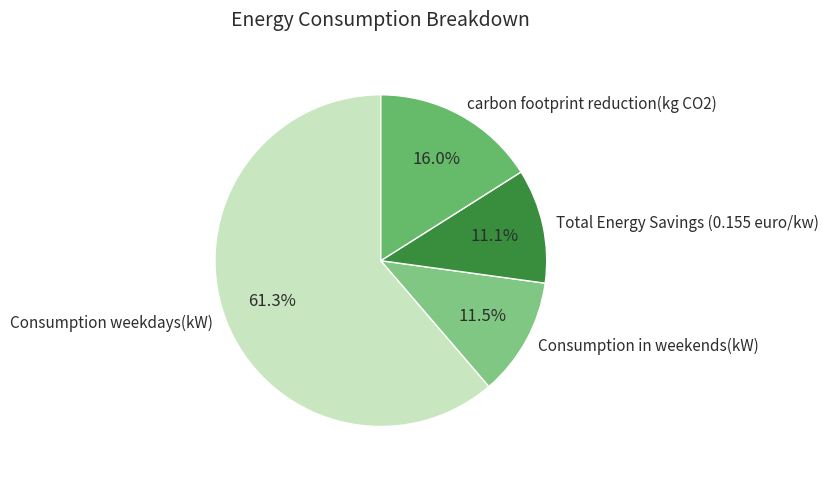

To the nearest percent, what is the difference between the Consumption in weekends(kW) and Consumption weekdays(kW) slice percentages?

50%